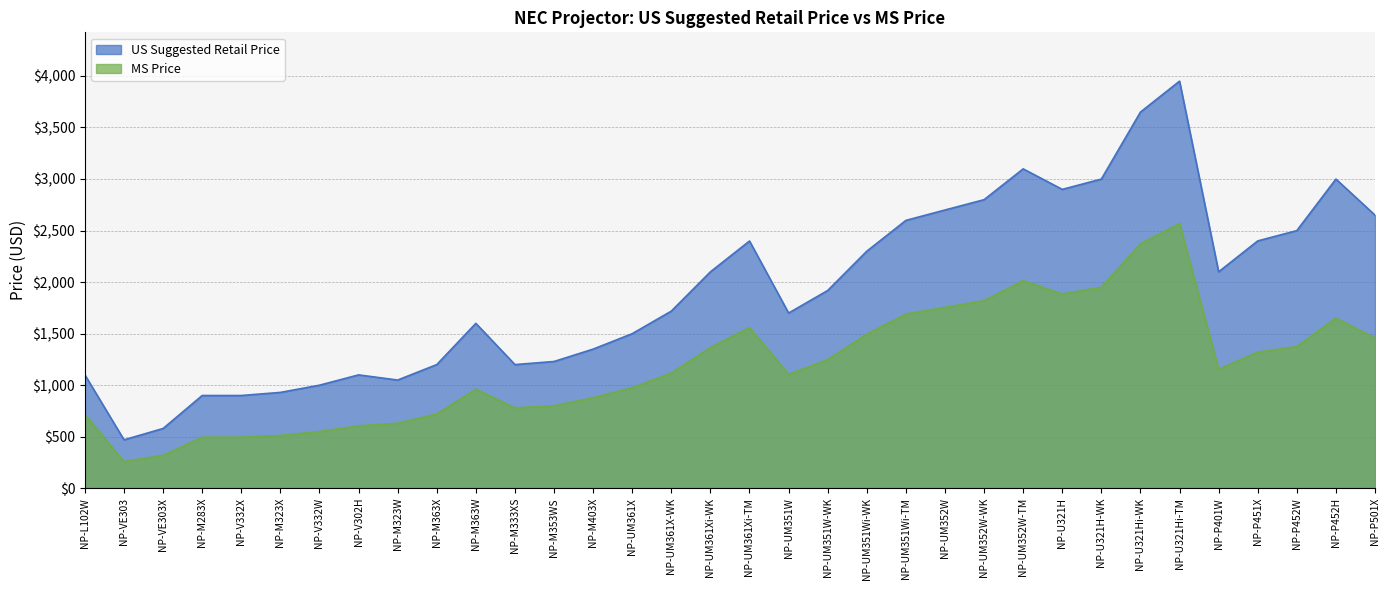

What is the difference between the maximum and minimum values in the US Suggested Retail Price series?

3480.0